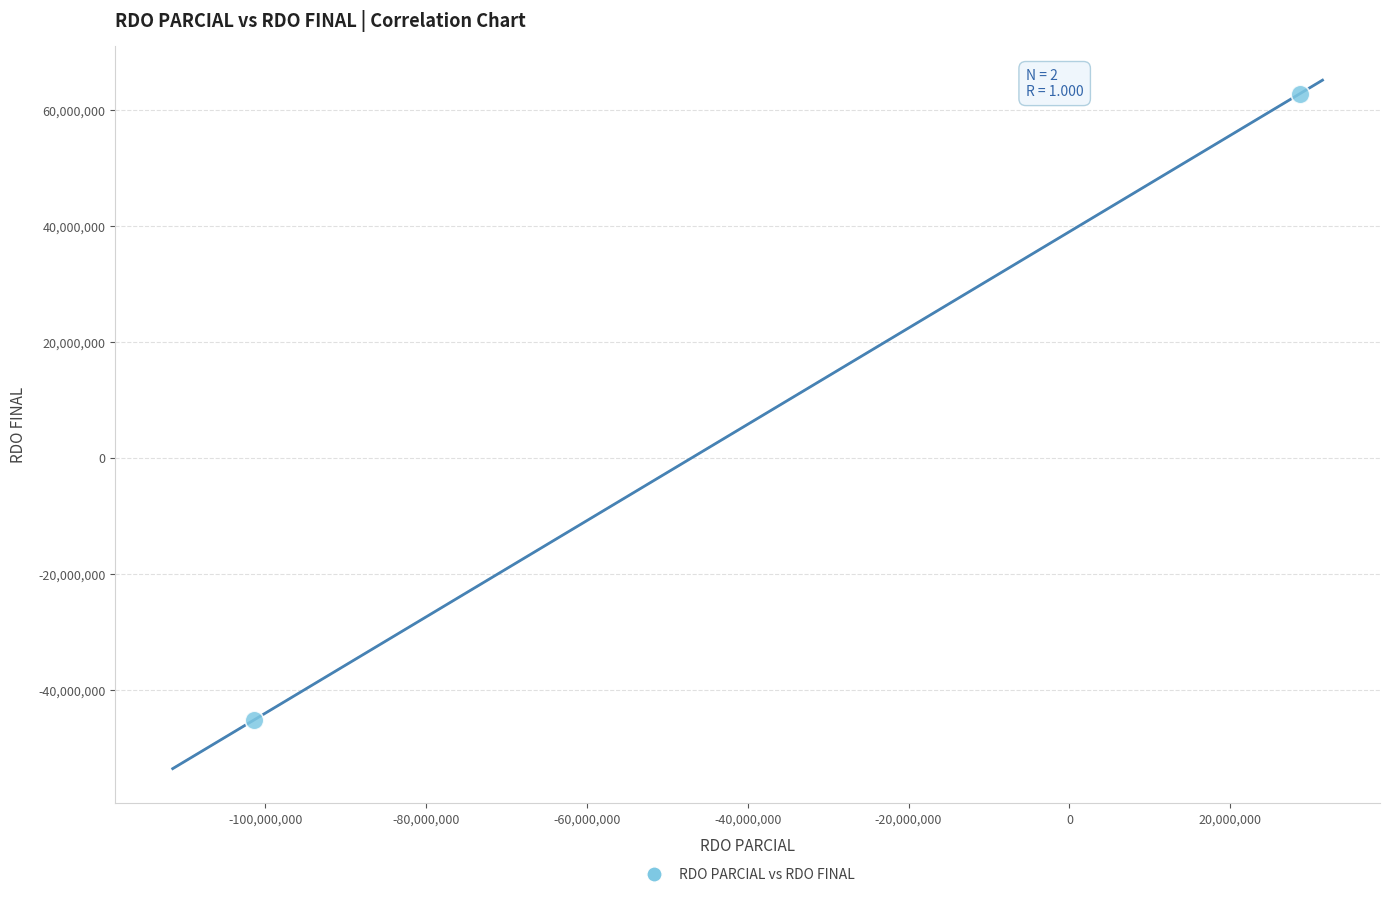

What is the range of Y values (max minus min)?

107917253.3